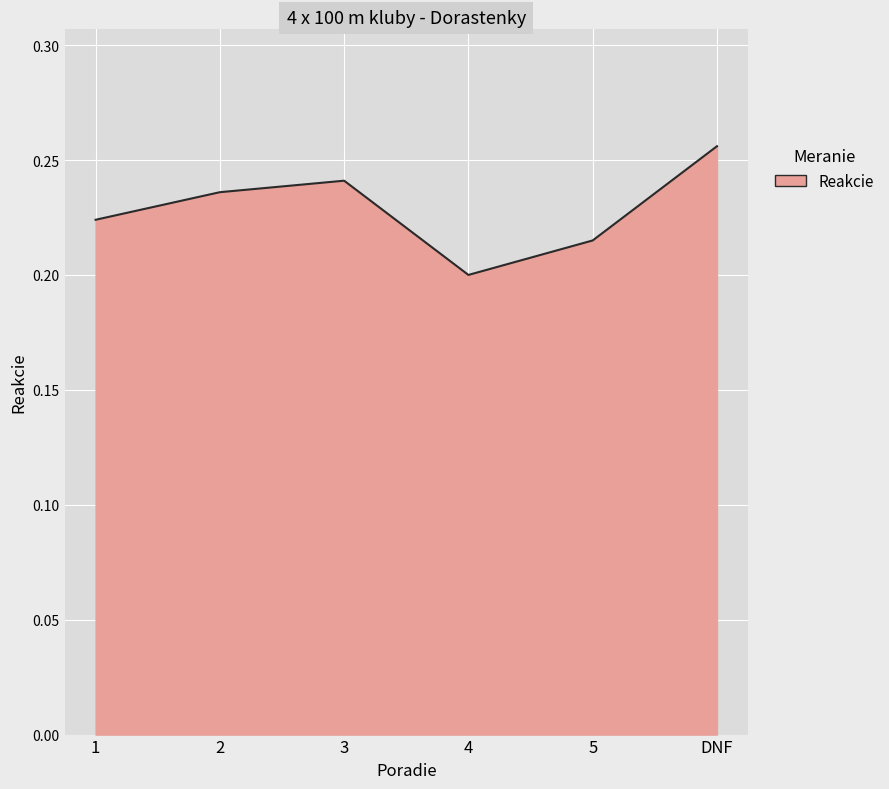

What position from the left is DNF?

6